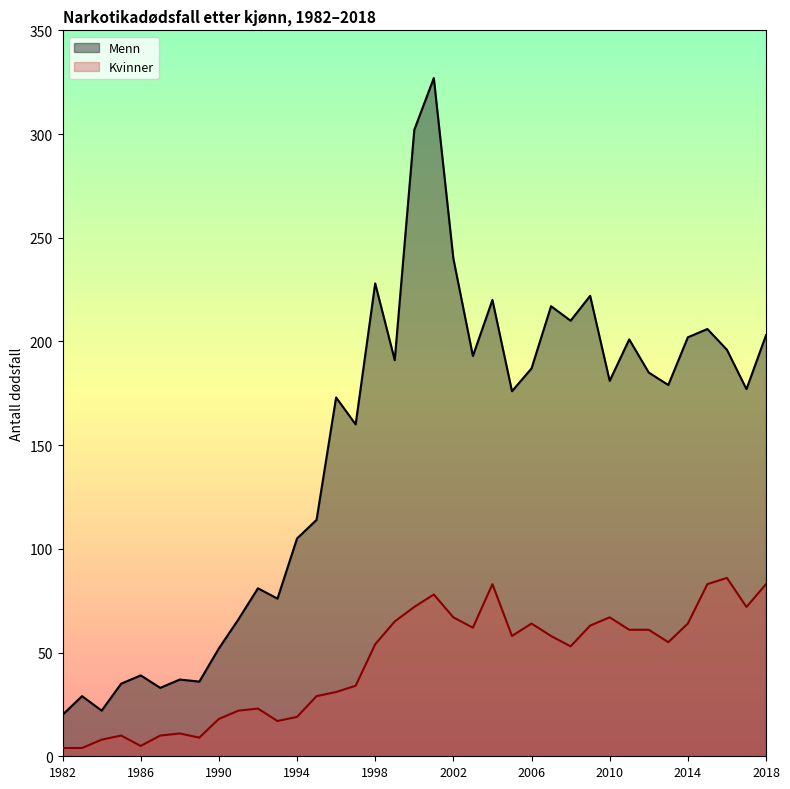

Reading left to right, list all the values displayed in this chart.

Menn: 1982=20	1983=29	1984=22	1985=35	1986=39	1987=33	1988=37	1989=36	1990=52	1991=66	1992=81	1993=76	1994=105	1995=114	1996=173	1997=160	1998=228	1999=191	2000=302	2001=327	2002=240	2003=193	2004=220	2005=176	2006=187	2007=217	2008=210	2009=222	2010=181	2011=201	2012=185	2013=179	2014=202	2015=206	2016=196	2017=177	2018=203
Kvinner: 1982=4	1983=4	1984=8	1985=10	1986=5	1987=10	1988=11	1989=9	1990=18	1991=22	1992=23	1993=17	1994=19	1995=29	1996=31	1997=34	1998=54	1999=65	2000=72	2001=78	2002=67	2003=62	2004=83	2005=58	2006=64	2007=58	2008=53	2009=63	2010=67	2011=61	2012=61	2013=55	2014=64	2015=83	2016=86	2017=72	2018=83